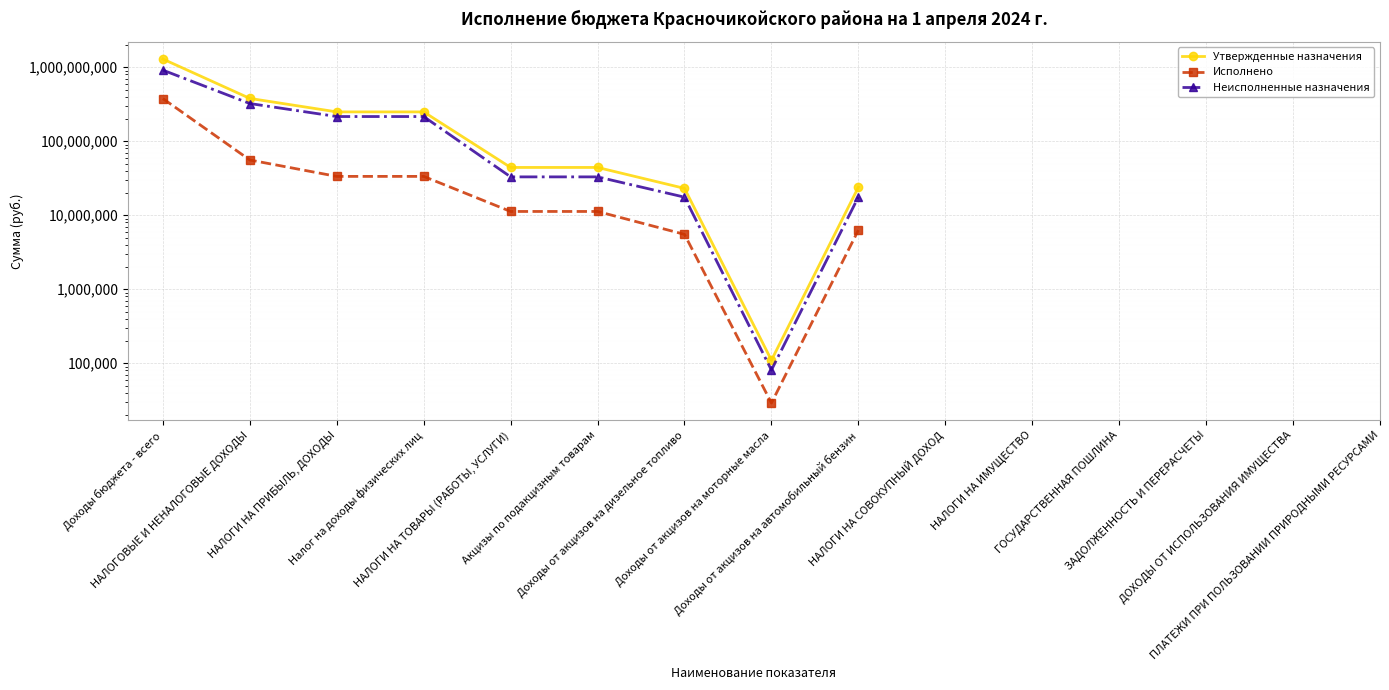

What position from the right is ЗАДОЛЖЕННОСТЬ И ПЕРЕРАСЧЕТЫ?

3